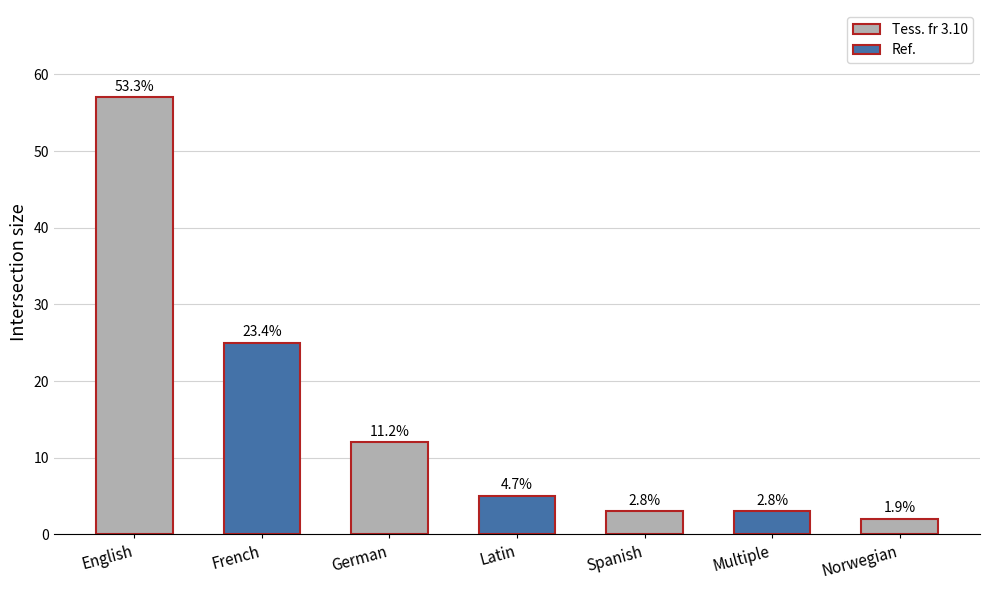

How many bars are there in total?

7